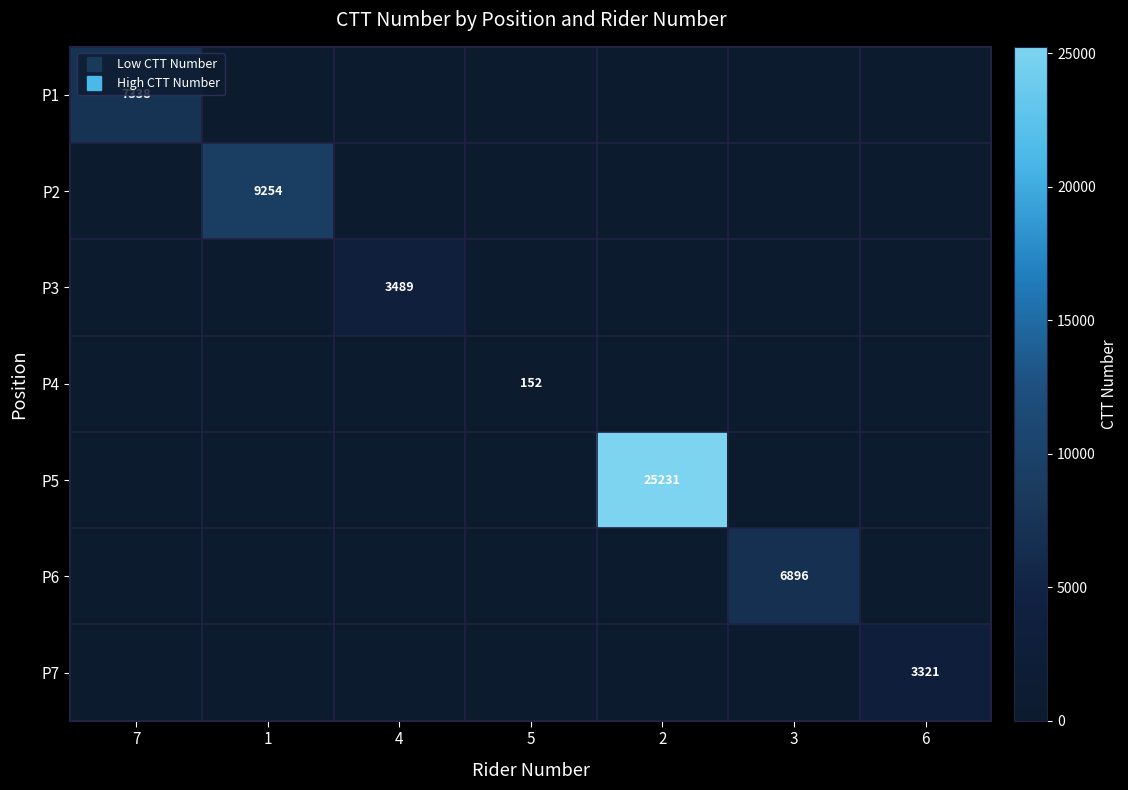

How many values in the P7 series exceed 0?

1